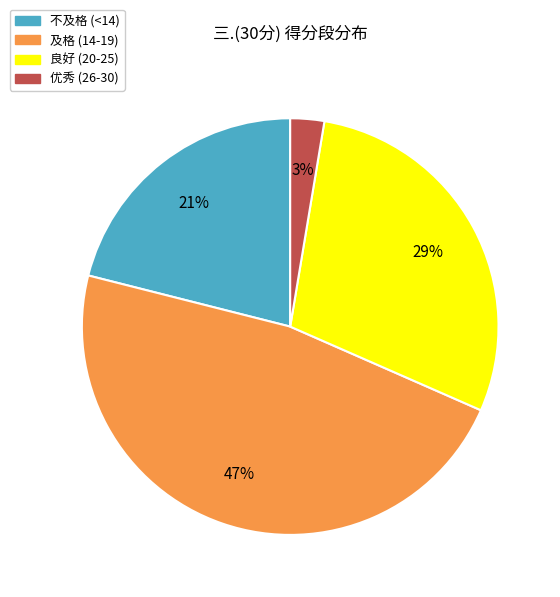

To the nearest percent, what is the average slice percentage?

25%